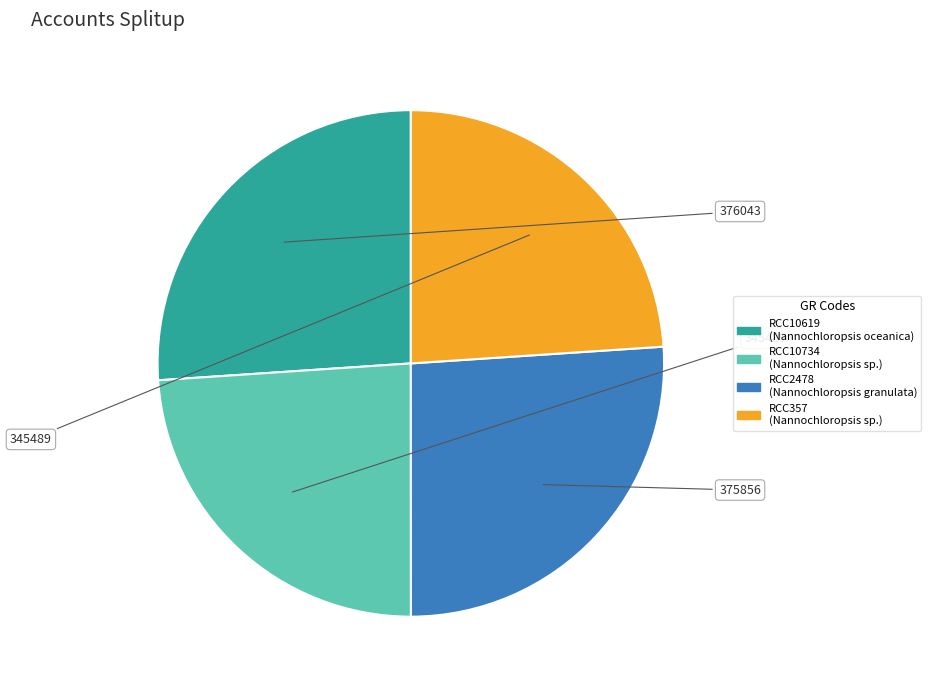

The RCC2478 slice represents 40% of the pie. True or false?

False